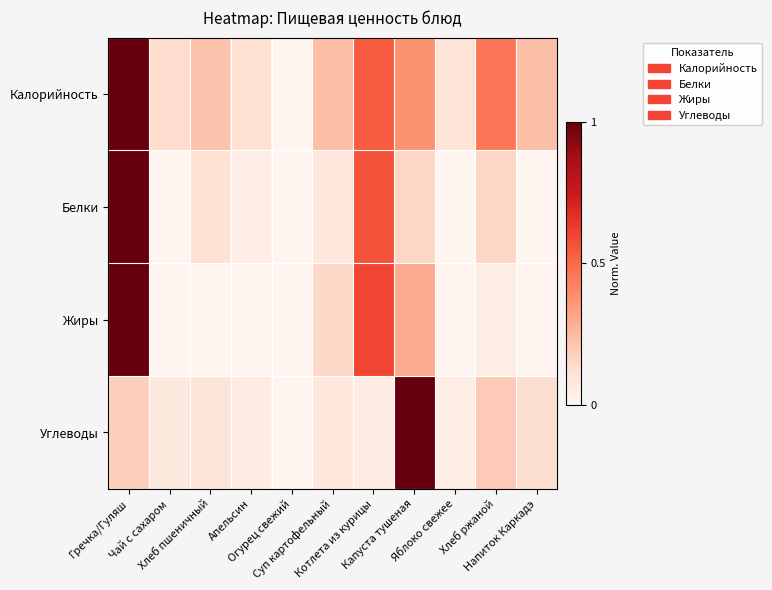

Reading left to right, extract all data points from this chart.

Калорийность: Гречка/Гуляш=1.0	Чай с сахаром=0.1	Хлеб пшеничный=0.2	Апельсин=0.1	Огурец свежий=0.0	Суп картофельный=0.2	Котлета из курицы=0.5	Капуста тушеная=0.4	Яблоко свежее=0.1	Хлеб ржаной=0.5	Напиток Каркадэ=0.2
Белки: Гречка/Гуляш=1.0	Чай с сахаром=0.0	Хлеб пшеничный=0.1	Апельсин=0.0	Огурец свежий=0.0	Суп картофельный=0.1	Котлета из курицы=0.6	Капуста тушеная=0.2	Яблоко свежее=0.0	Хлеб ржаной=0.2	Напиток Каркадэ=0.0
Жиры: Гречка/Гуляш=1.0	Чай с сахаром=0.0	Хлеб пшеничный=0.0	Апельсин=0.0	Огурец свежий=0.0	Суп картофельный=0.1	Котлета из курицы=0.6	Капуста тушеная=0.3	Яблоко свежее=0.0	Хлеб ржаной=0.1	Напиток Каркадэ=0.0
Углеводы: Гречка/Гуляш=0.2	Чай с сахаром=0.1	Хлеб пшеничный=0.1	Апельсин=0.1	Огурец свежий=0.0	Суп картофельный=0.1	Котлета из курицы=0.1	Капуста тушеная=1.0	Яблоко свежее=0.0	Хлеб ржаной=0.2	Напиток Каркадэ=0.1